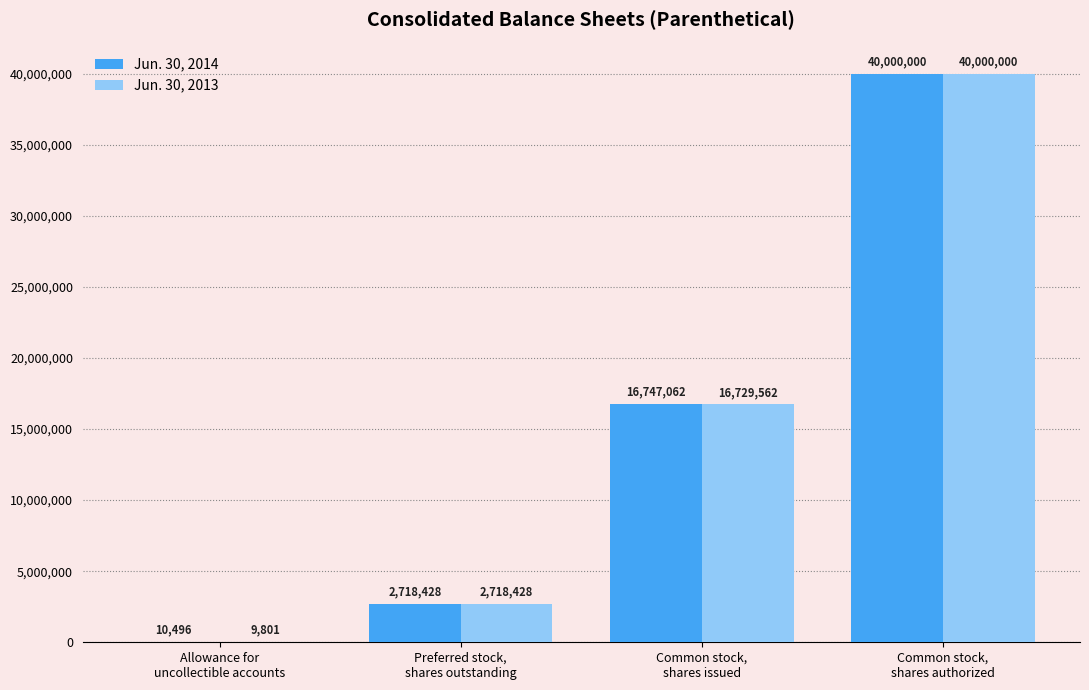

What is the highest value of the Jun. 30, 2014 series?

40000000